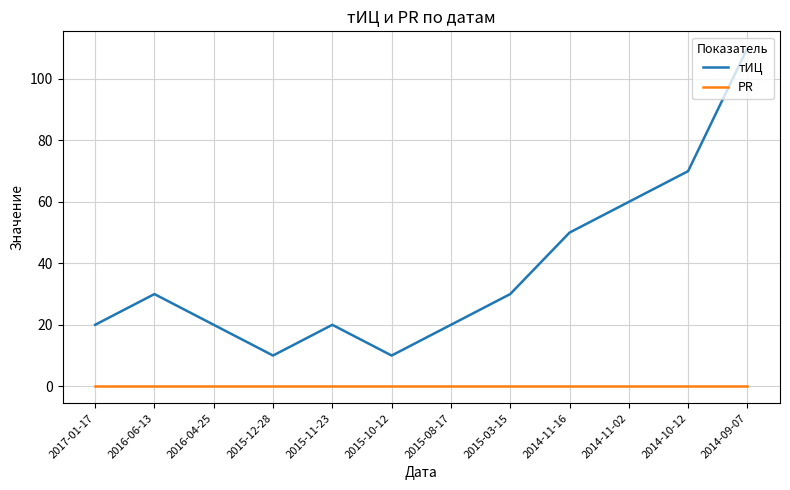

Which category has the highest value in the тИЦ series?

2014-09-07